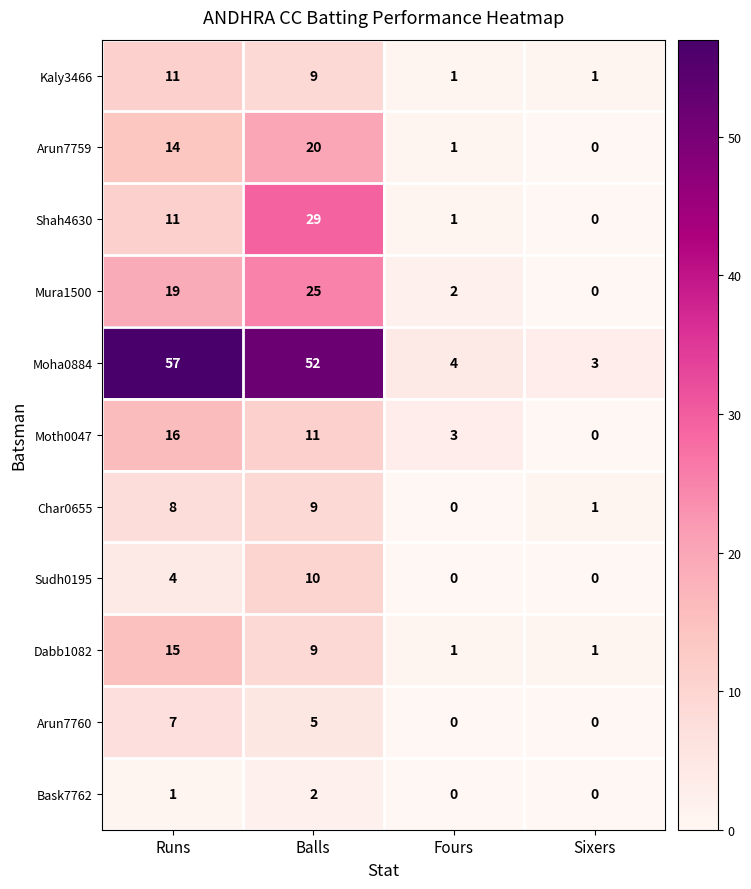

Rank the series by their maximum value, from highest to lowest.

Moha0884, Shah4630, Mura1500, Arun7759, Moth0047, Dabb1082, Kaly3466, Sudh0195, Char0655, Arun7760, Bask7762